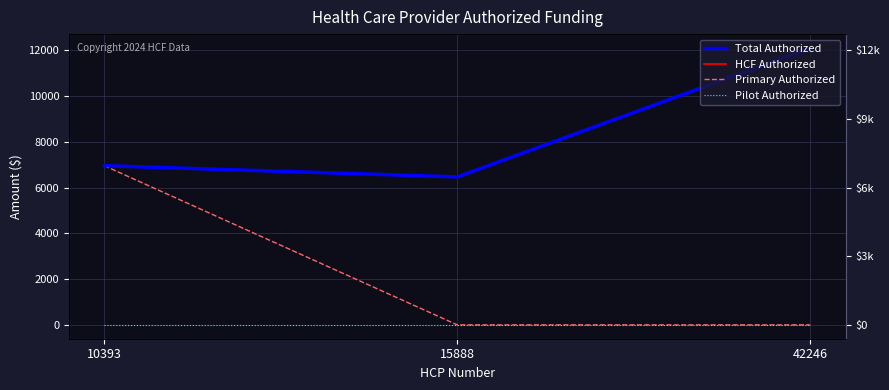

True or false: Total Authorized has a value of 6952.8 at 10393.

True